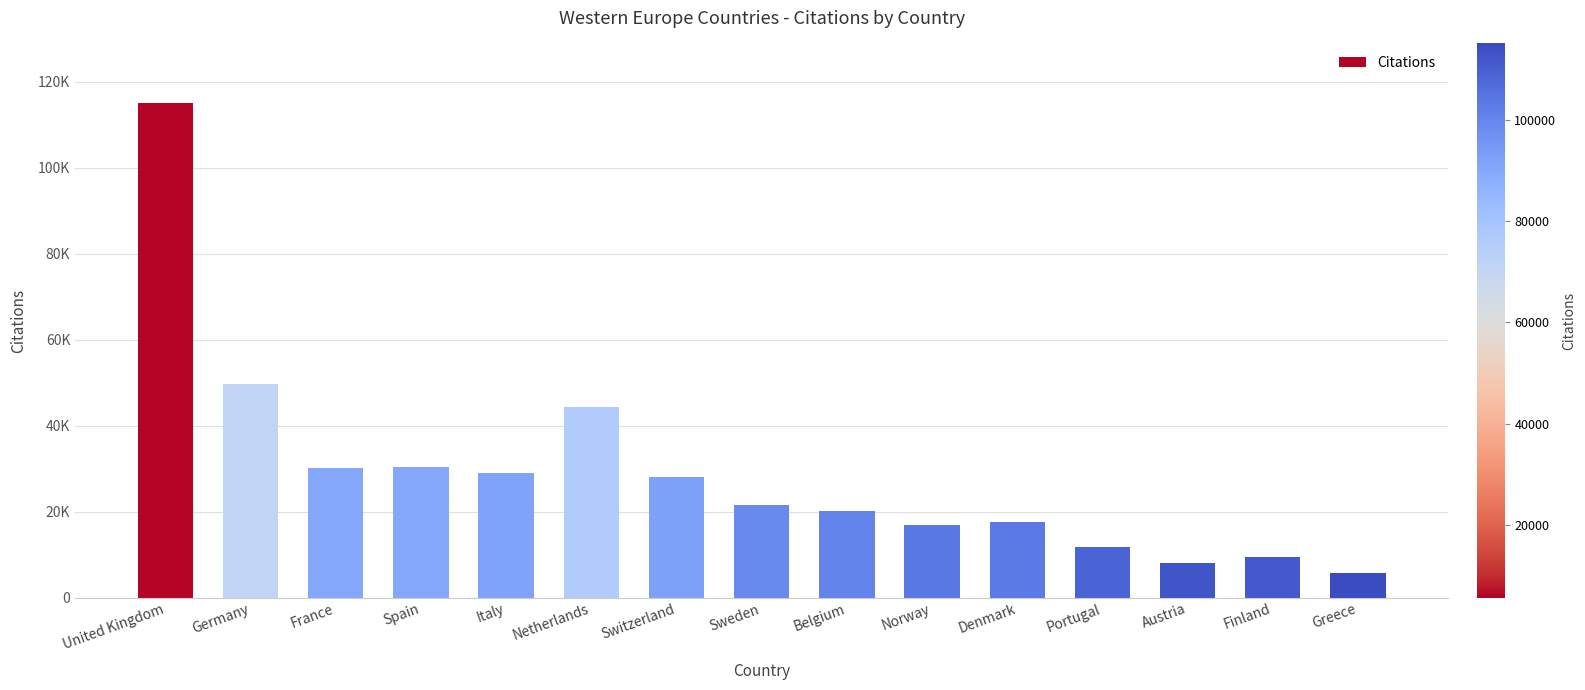

What is the label of the 13th bar from the left?

Austria